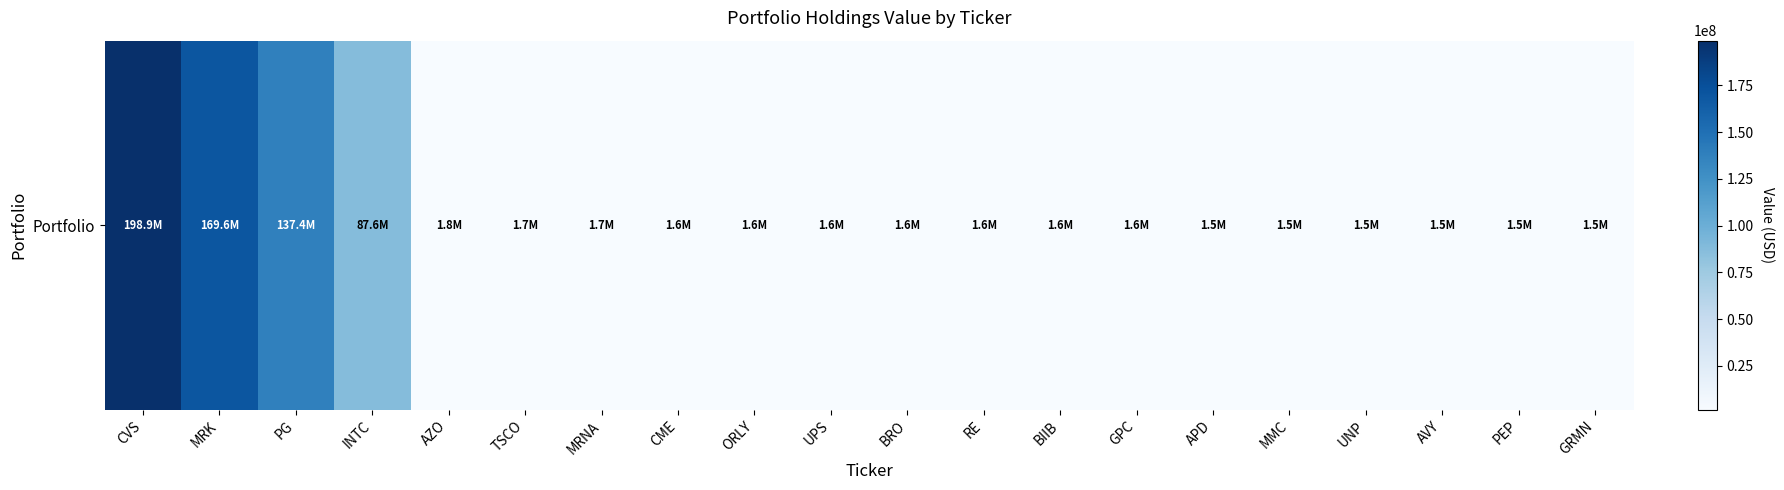

What is the difference between the second highest and minimum values?

168069000